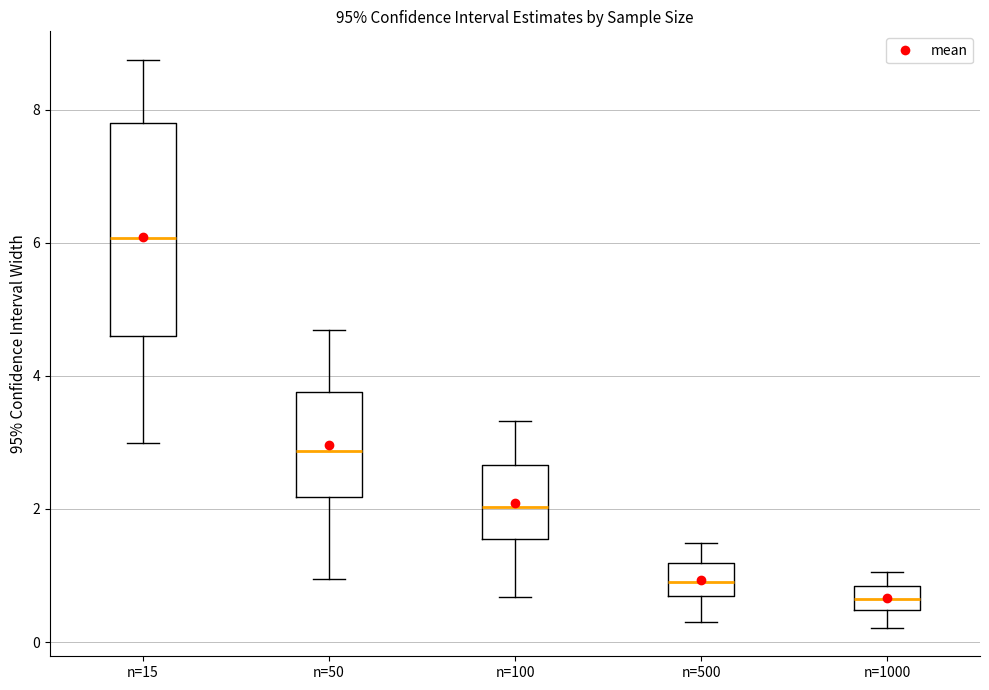

Where is the upper edge of the box for n=100 on the y-axis? The values are not printed on the chart, so give them approximately, as read against the axis.

2.6